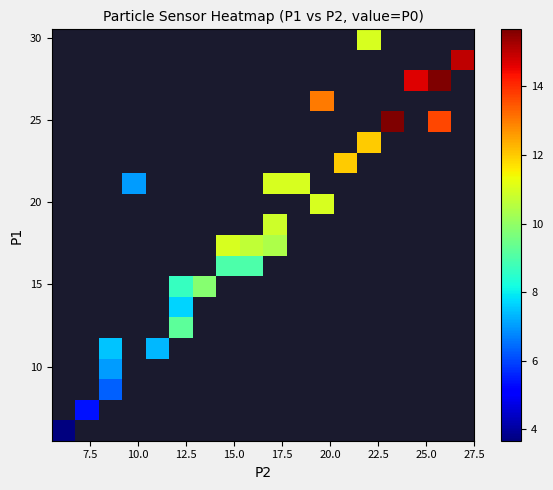

What is the smallest value displayed?

3.7